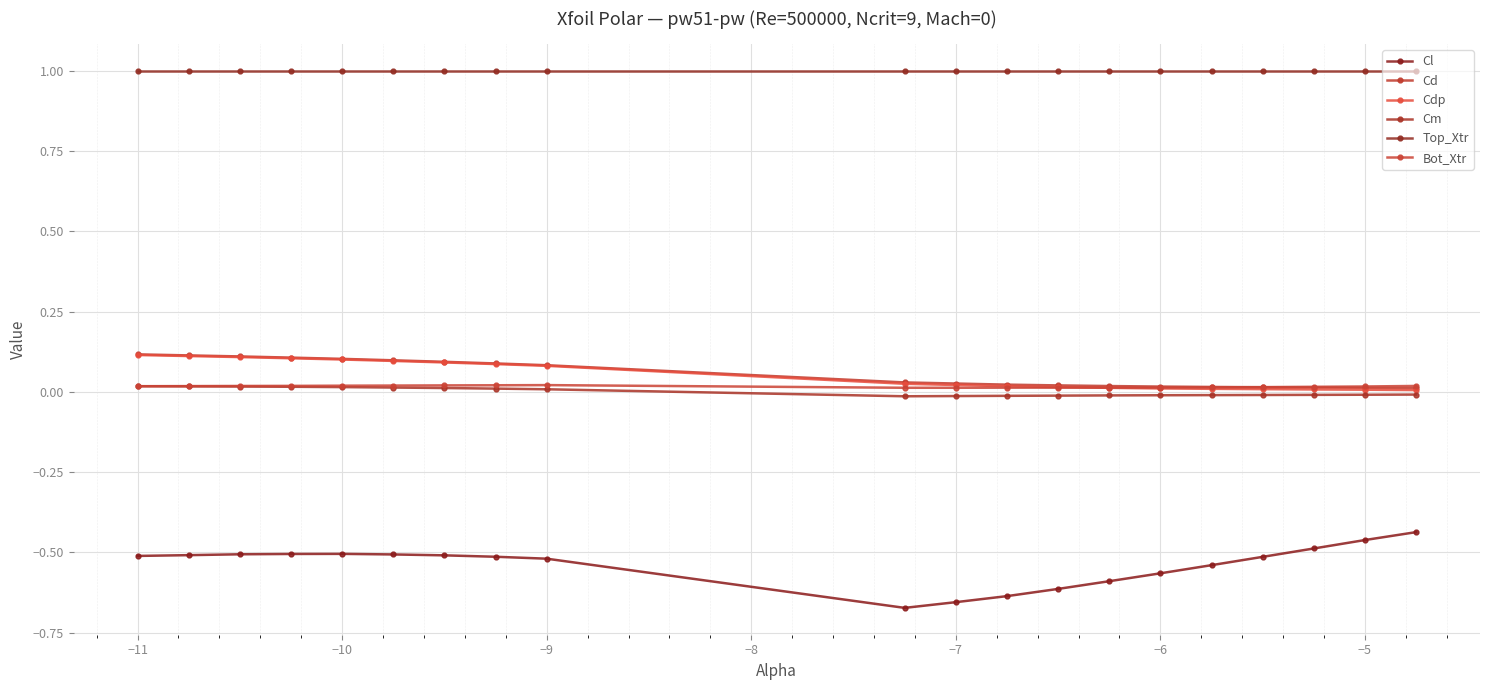

Reading left to right, transcribe all the data shown in this chart.

Cl: -0.5	-0.5	-0.5	-0.5	-0.5	-0.5	-0.5	-0.5	-0.5	-0.7	-0.7	-0.6	-0.6	-0.6	-0.6	-0.5	-0.5	-0.5	-0.5	-0.4
Cd: 0.1	0.1	0.1	0.1	0.1	0.1	0.1	0.1	0.1	0.0	0.0	0.0	0.0	0.0	0.0	0.0	0.0	0.0	0.0	0.0
Cdp: 0.1	0.1	0.1	0.1	0.1	0.1	0.1	0.1	0.1	0.0	0.0	0.0	0.0	0.0	0.0	0.0	0.0	0.0	0.0	0.0
Cm: 0.0	0.0	0.0	0.0	0.0	0.0	0.0	0.0	0.0	-0.0	-0.0	-0.0	-0.0	-0.0	-0.0	-0.0	-0.0	-0.0	-0.0	-0.0
Top_Xtr: 1.0	1.0	1.0	1.0	1.0	1.0	1.0	1.0	1.0	1.0	1.0	1.0	1.0	1.0	1.0	1.0	1.0	1.0	1.0	1.0
Bot_Xtr: 0.0	0.0	0.0	0.0	0.0	0.0	0.0	0.0	0.0	0.0	0.0	0.0	0.0	0.0	0.0	0.0	0.0	0.0	0.0	0.0